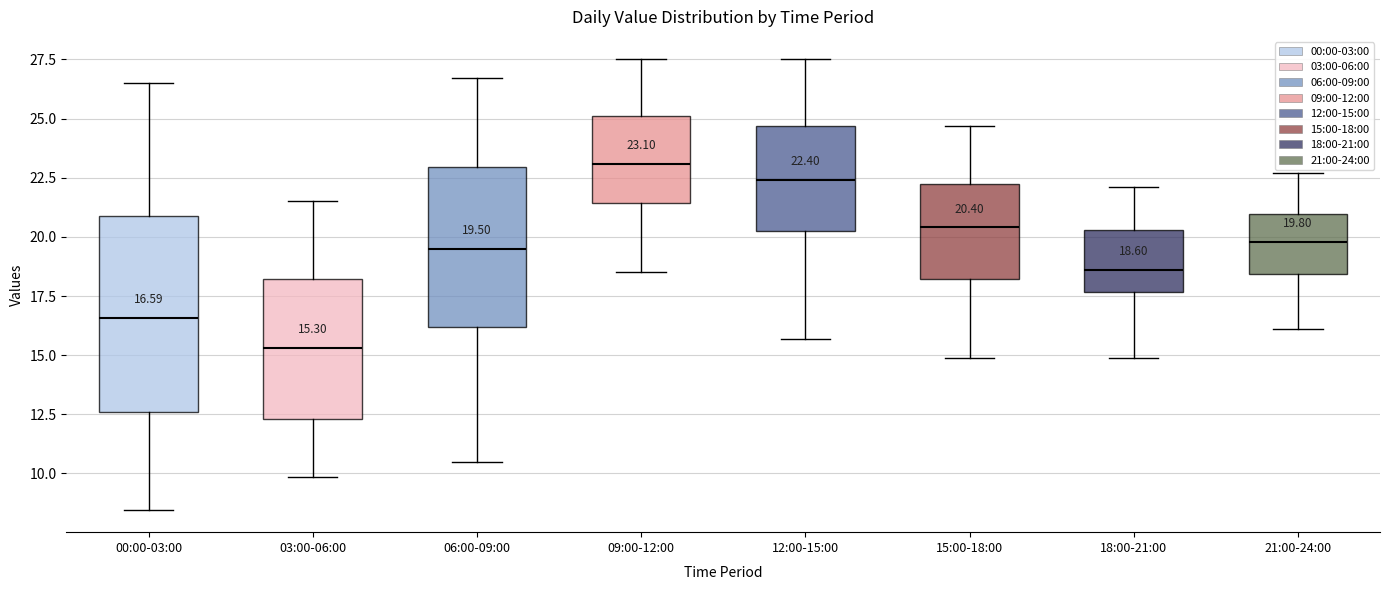

Which box is the tallest, from its lower edge to its upper edge?

00:00-03:00